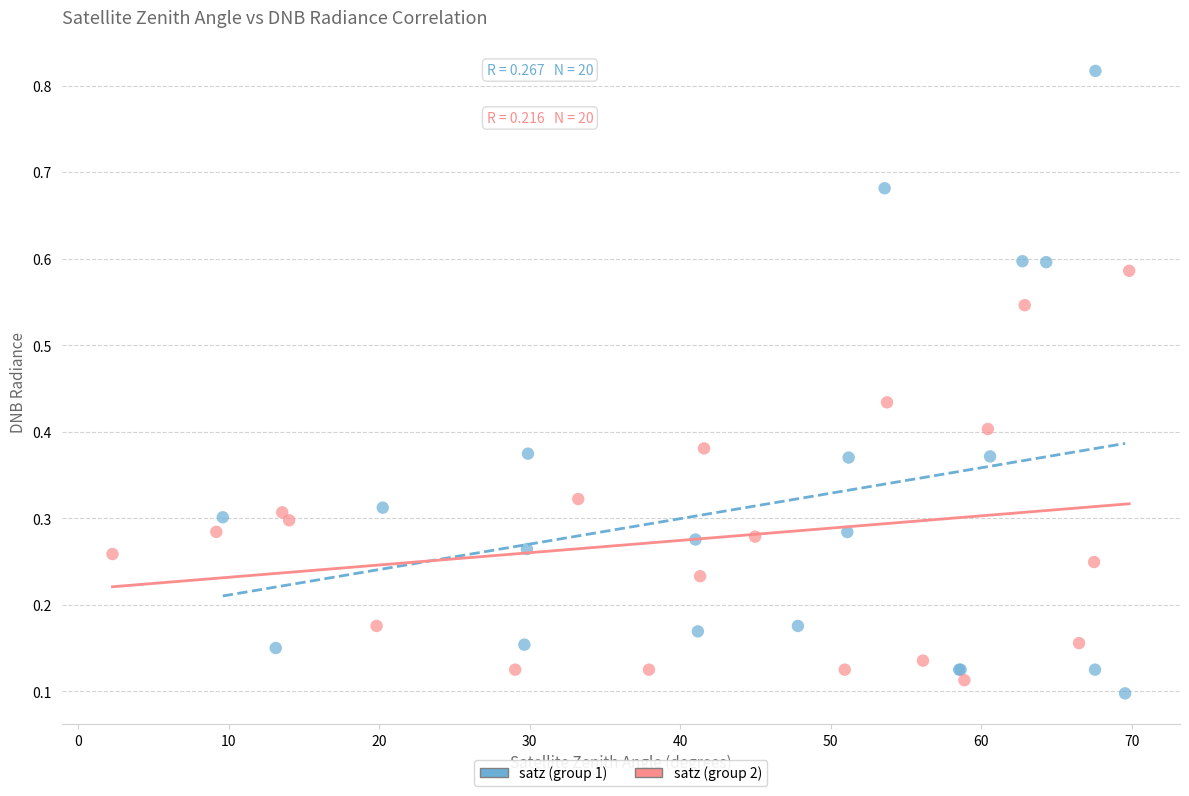

Which series has the largest Y range (max minus min)?

satz (group 1)